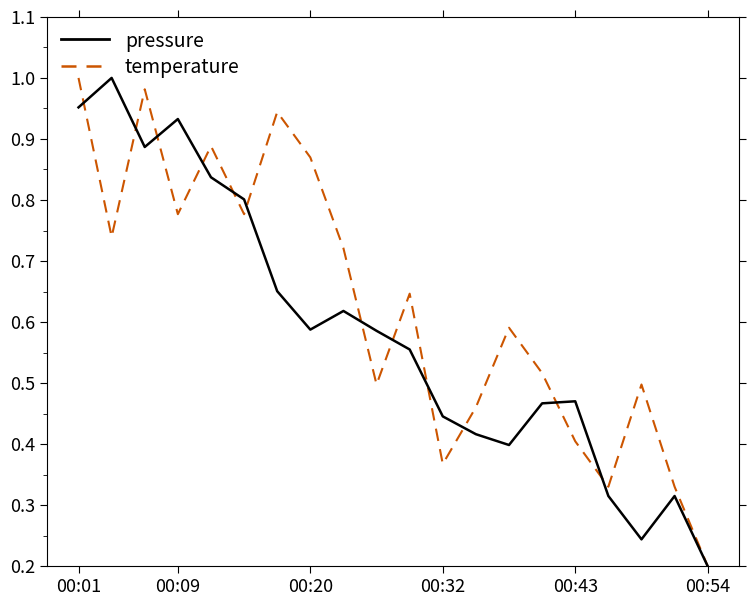

List the series in order of their overall mean, highest first.

temperature, pressure